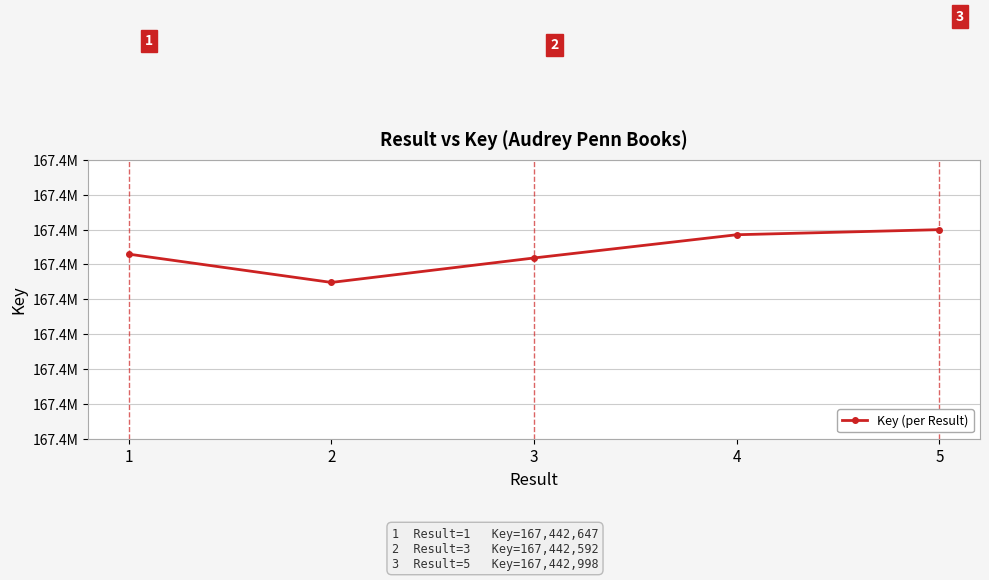

The value at 1 is 167442647. True or false?

True